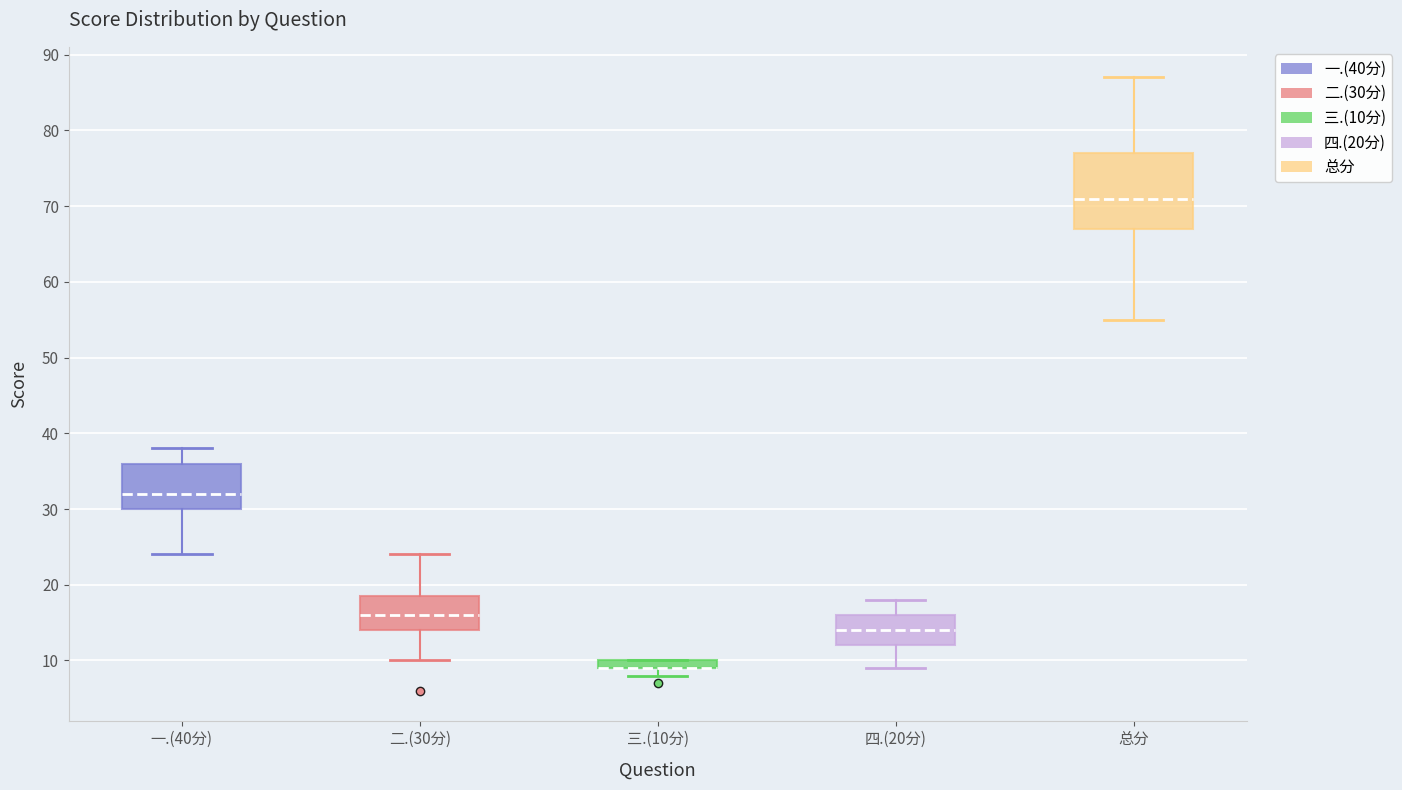

Where does the median line of the box for 总分 sit on the y-axis? The values are not printed on the chart, so give them approximately, as read against the axis.

71